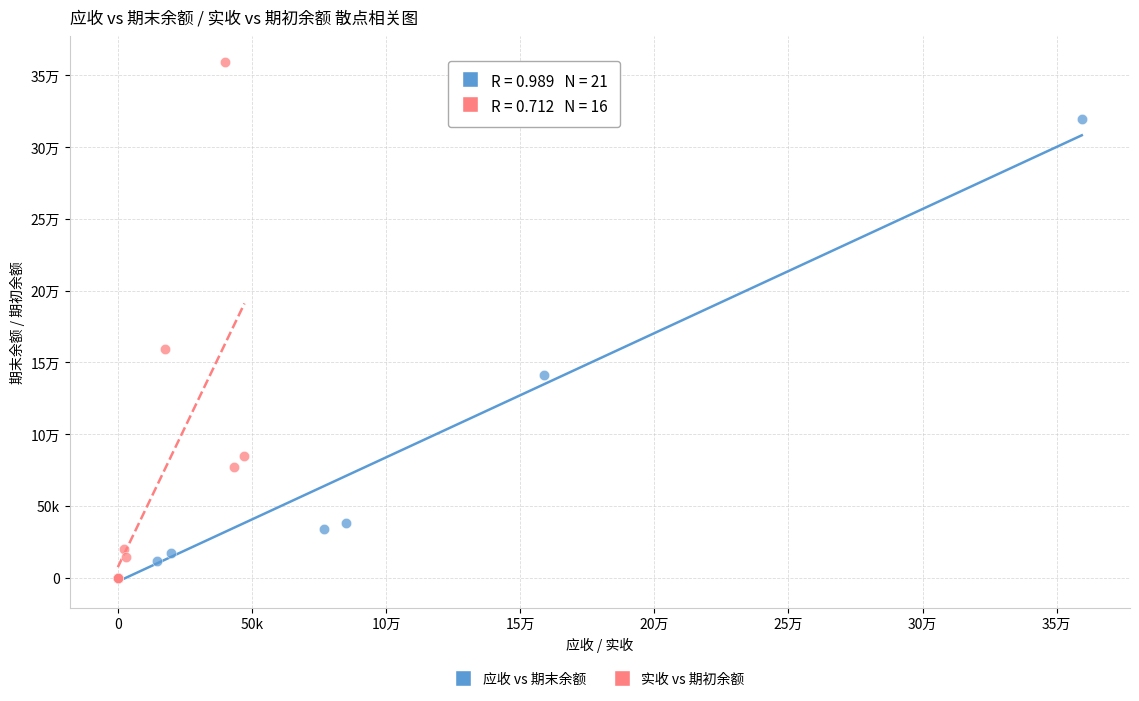

What are all the series names shown in the legend?

应收 vs 期末余额, 实收 vs 期初余额